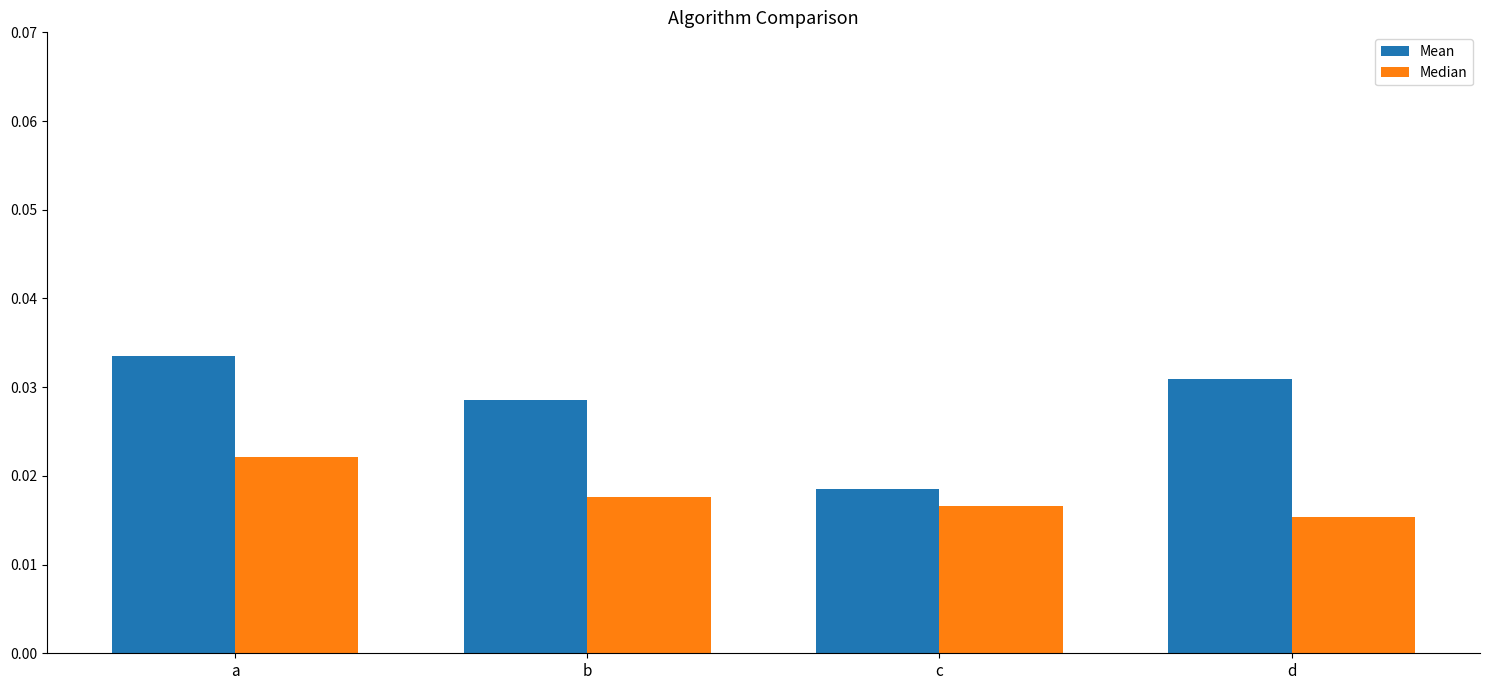

Which series has the largest range (max minus min)?

Mean